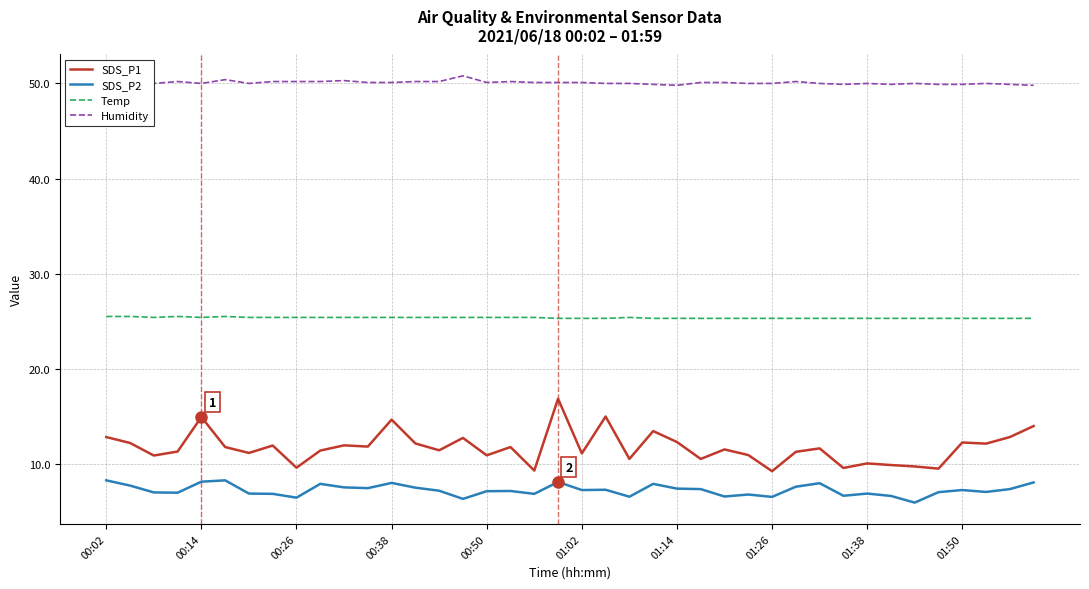

Which series has the largest total across all categories?

Humidity